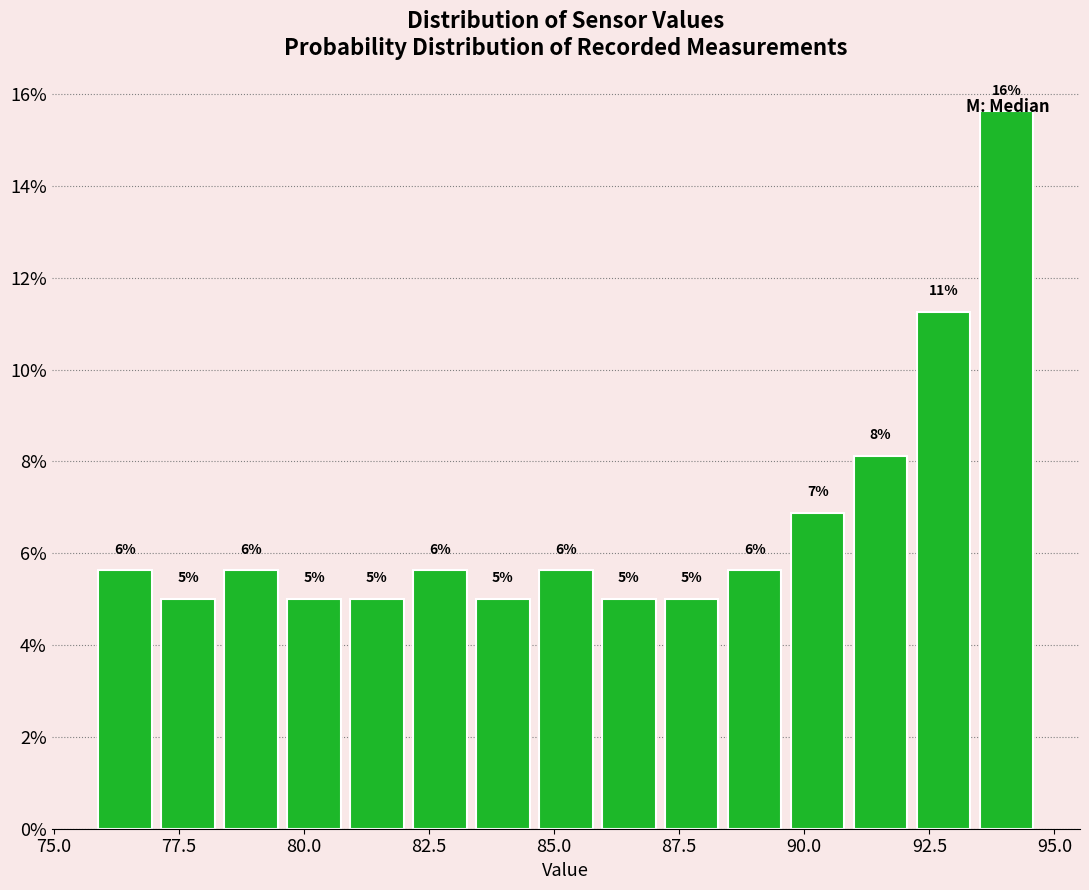

Around what value on the x-axis is the tallest bar? Give the approximate position of its centre, as read against the axis.

94.0